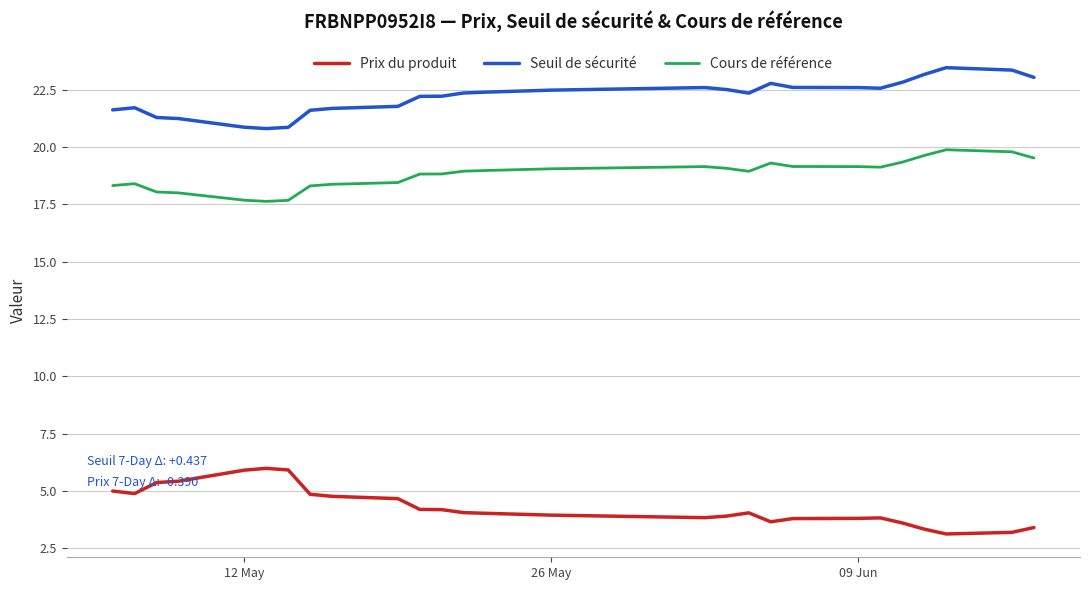

What is the lowest value of the Prix du produit series?

3.1